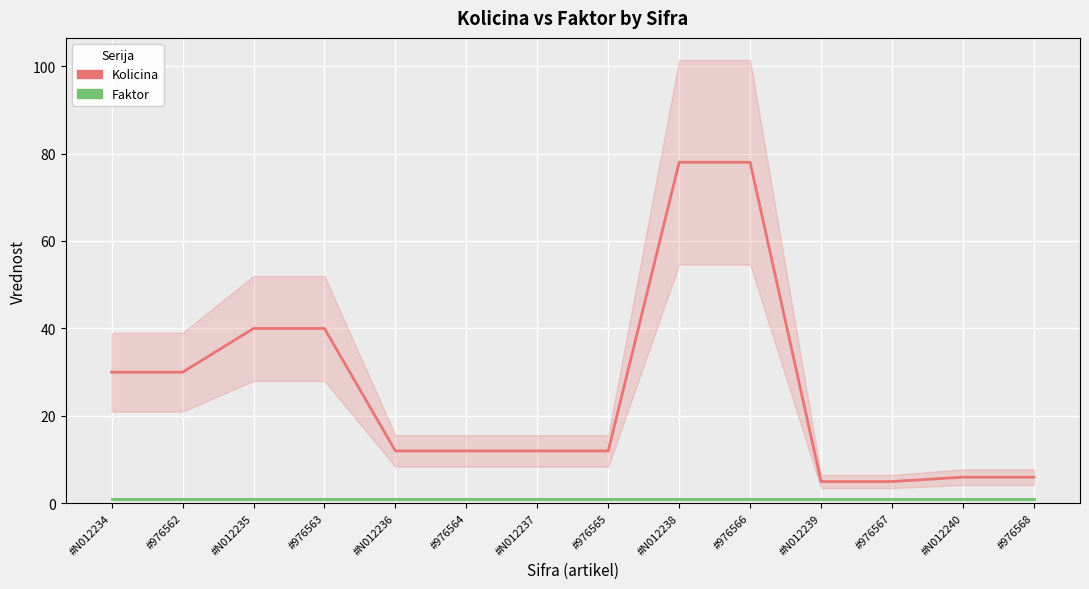

At how many categories does at least one series exceed 69?

2